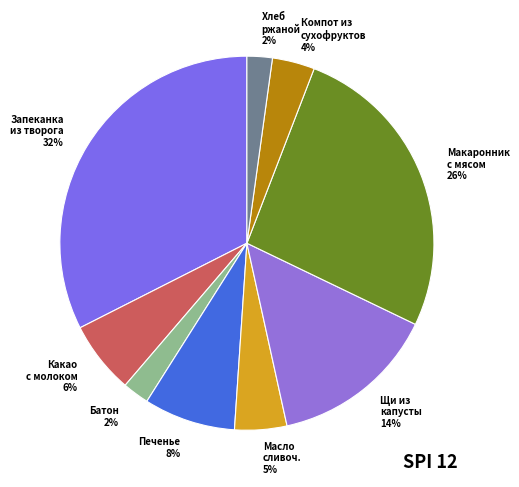

Is Хлеб ржаной the majority of the pie?

No